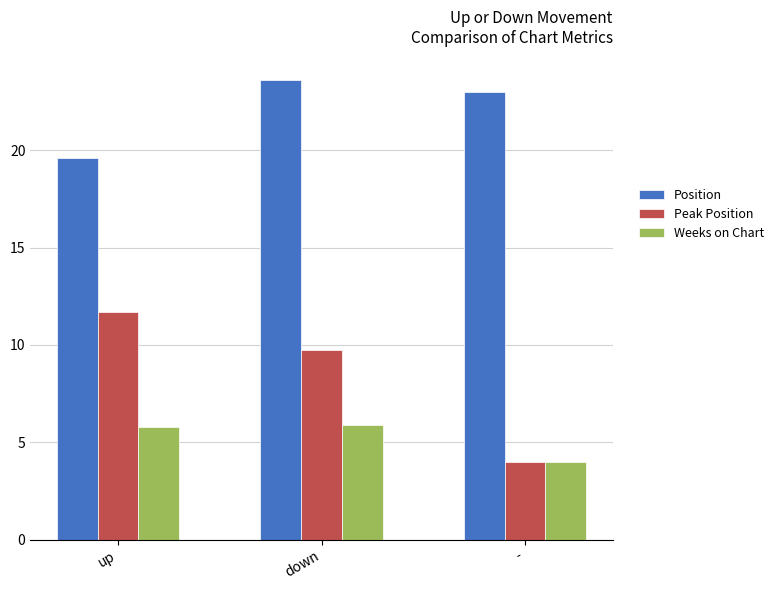

What is the total value across all series at up?

37.1